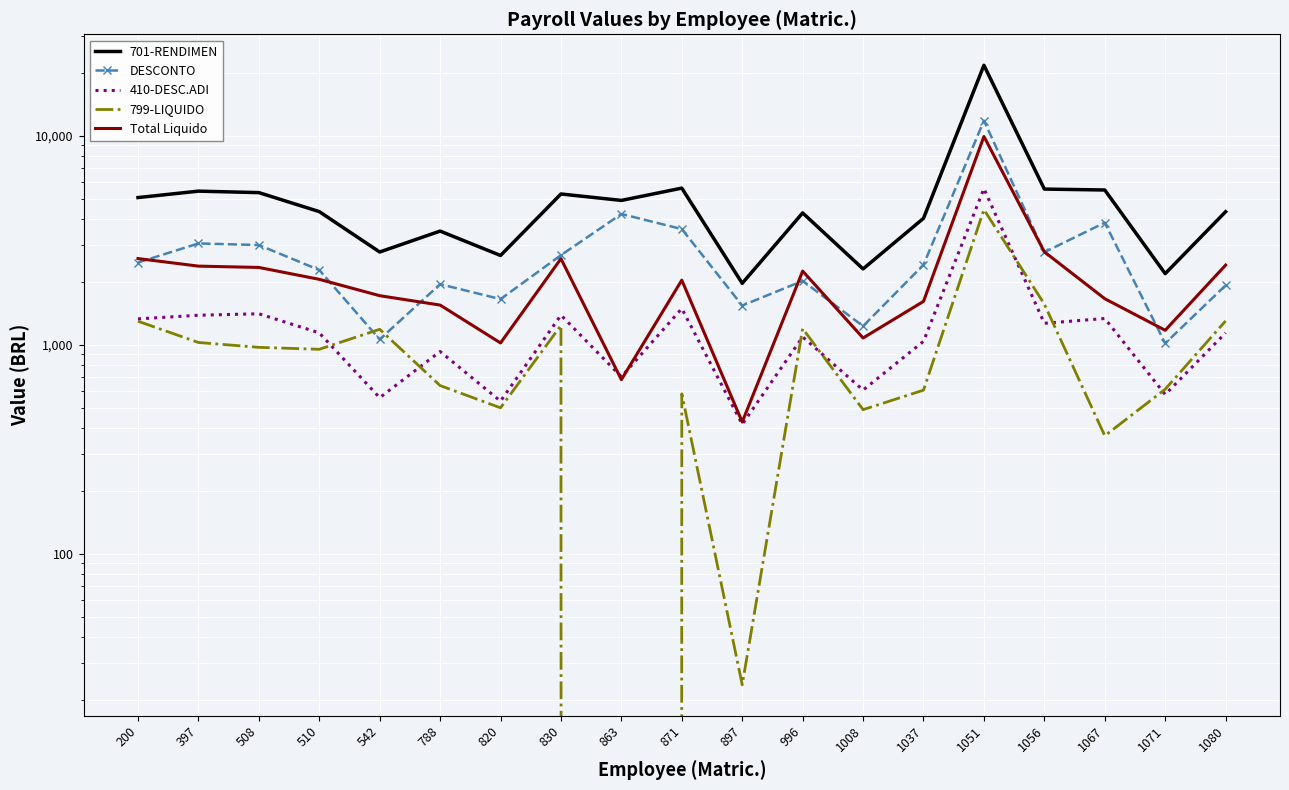

Rank the series by their maximum value, from highest to lowest.

701-RENDIMEN, DESCONTO, Total Liquido, 410-DESC.ADI, 799-LIQUIDO